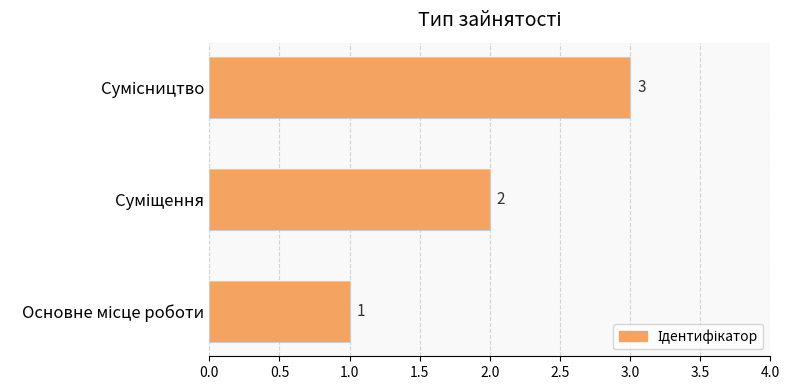

How many values are between 1 and 3?

3